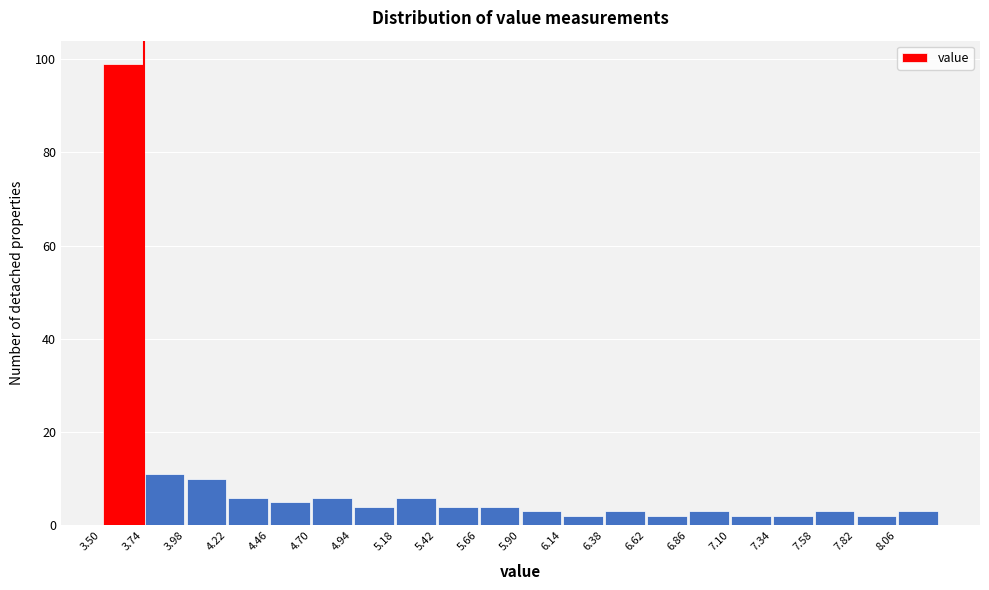

Reading left to right, list every bar in this chart as the range it spans on the x-axis followed by its height. Neither the bar edges nor the heights are printed on the chart, so give them approximately, as read against the axes.

3.50 to 3.74: 100
3.74 to 3.98: 12
3.98 to 4.22: 10
4.22 to 4.46: 6
4.46 to 4.70: 6
4.70 to 4.94: 6
4.94 to 5.18: 4
5.18 to 5.42: 6
5.42 to 5.66: 4
5.66 to 5.90: 4
5.90 to 6.14: 4
6.14 to 6.38: 2
6.38 to 6.62: 4
6.62 to 6.86: 2
6.86 to 7.10: 4
7.10 to 7.34: 2
7.34 to 7.58: 2
7.58 to 7.82: 4
7.82 to 8.06: 2
8.06 to 8.30: 4